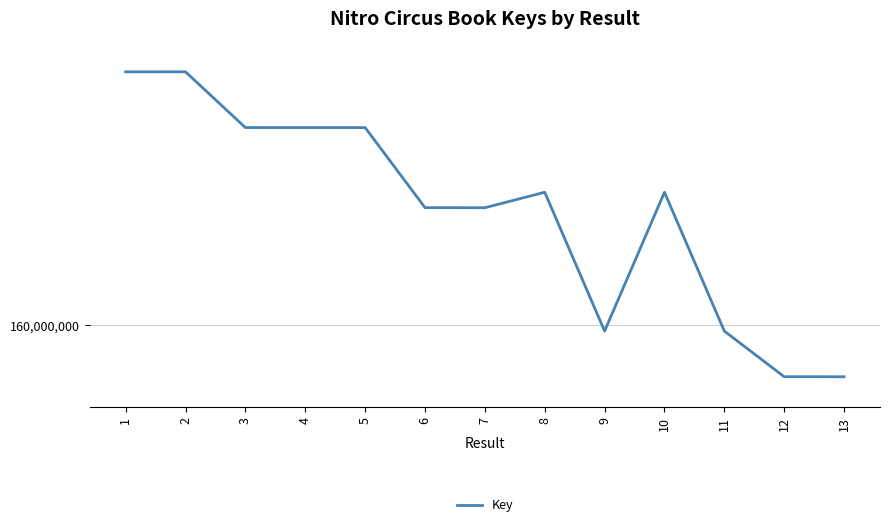

What is the sum of all values?

2155339437